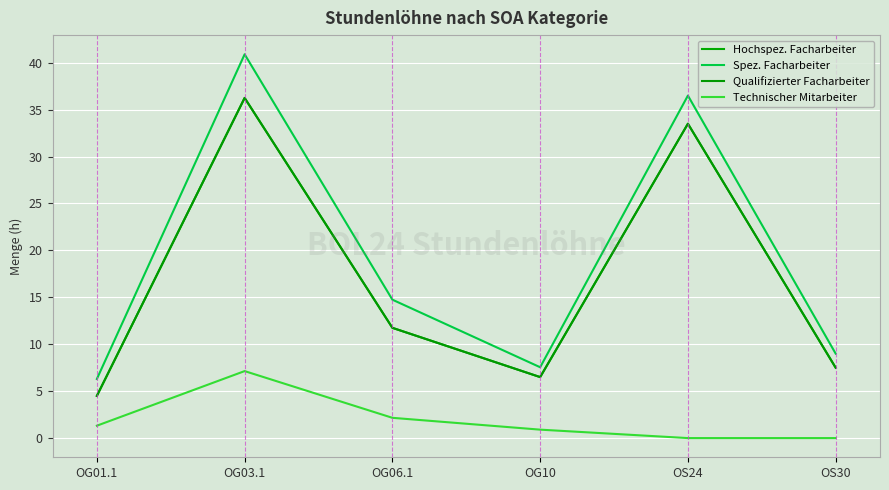

What is the difference between the second highest and second lowest values in the Qualifizierter Facharbeiter series?

27.0